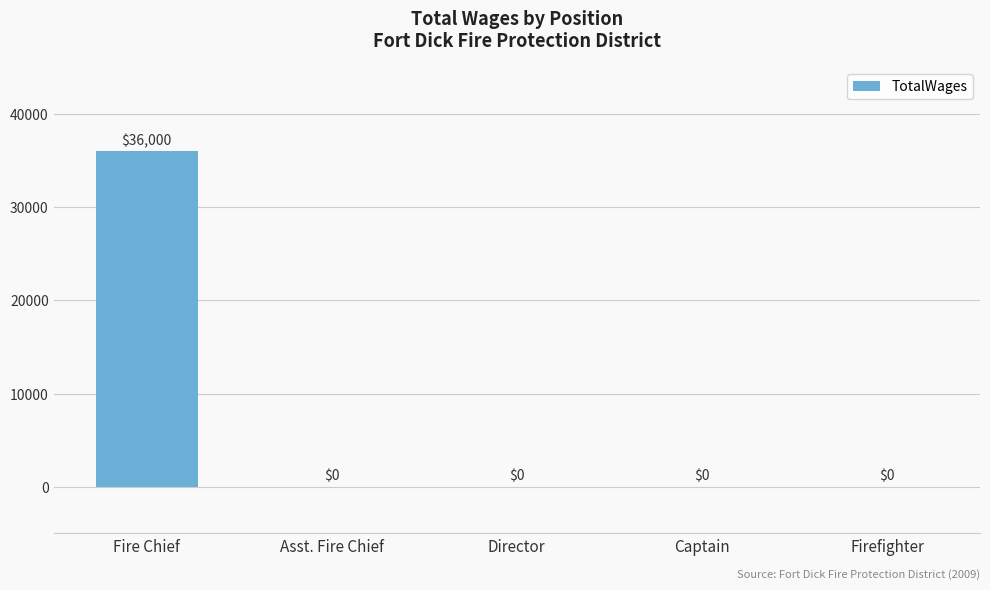

The chart shows a value of -19918 at Asst. Fire Chief. True or false?

False